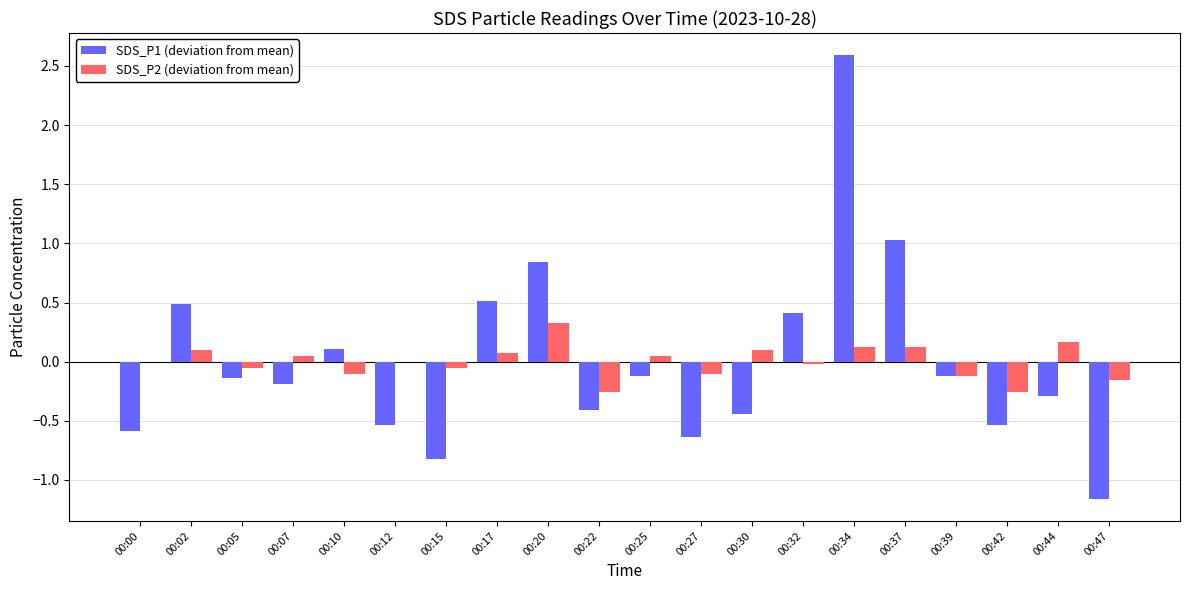

What are all the series names shown in the legend?

SDS_P1 (deviation from mean), SDS_P2 (deviation from mean)